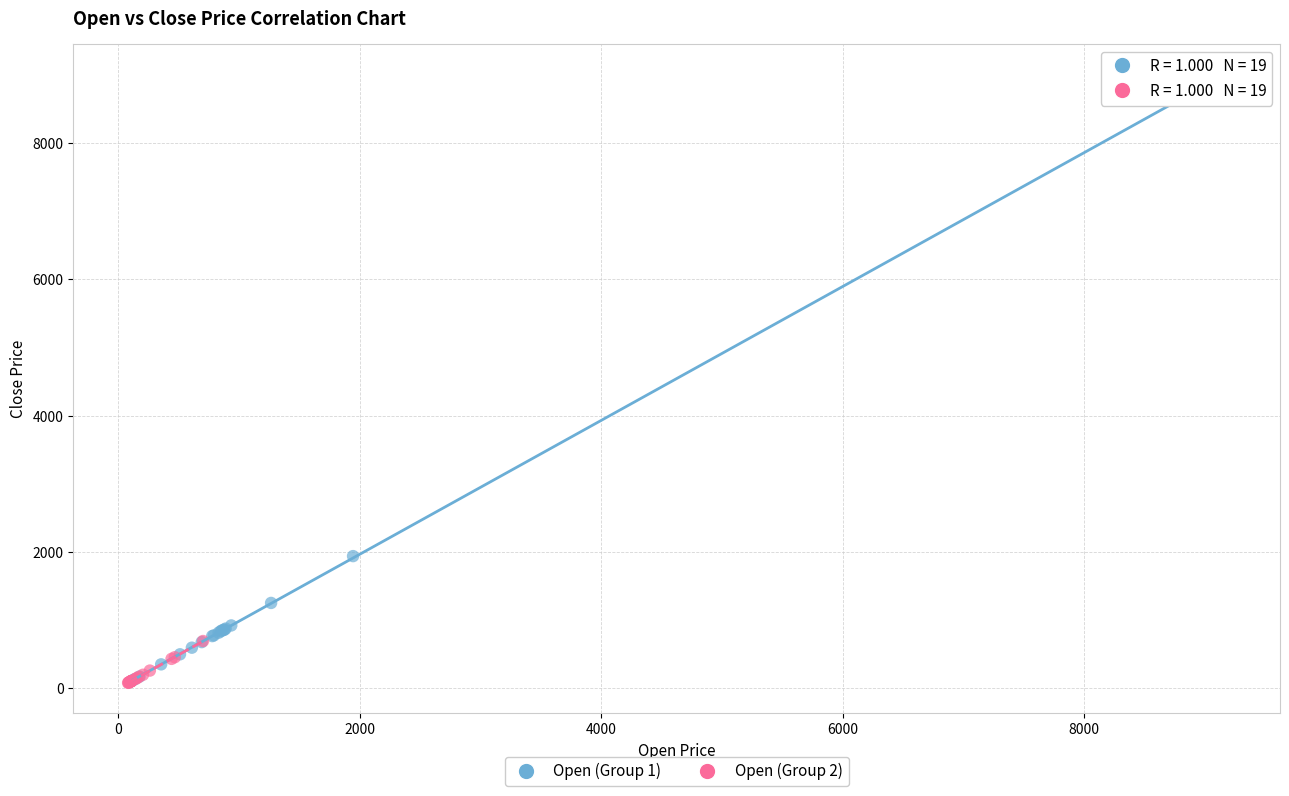

Which series contains the highest Y value?

Open (Group 1)